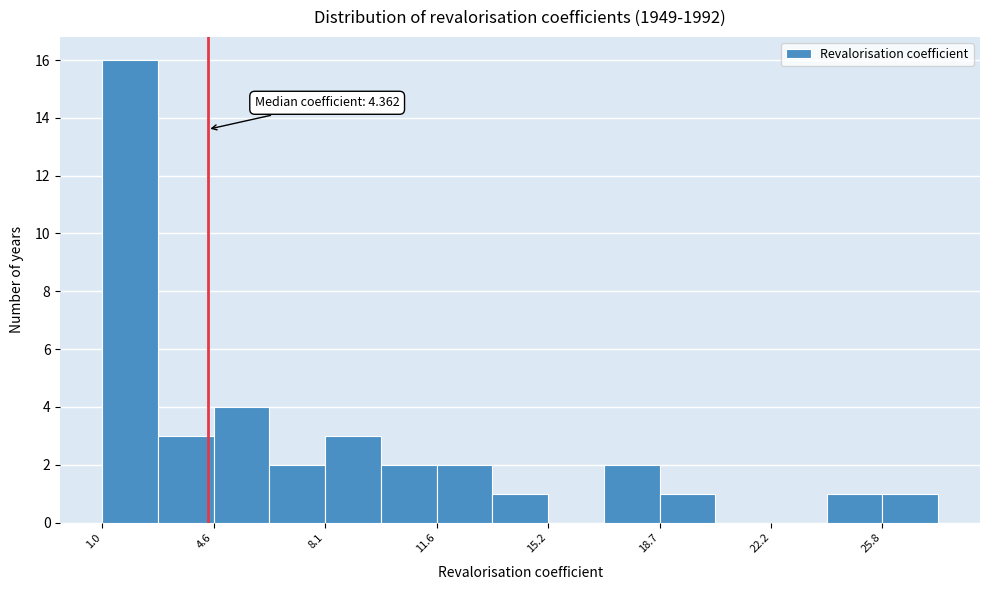

Read against the x-axis, roughly where is the centre of the tallest bar?

2.0